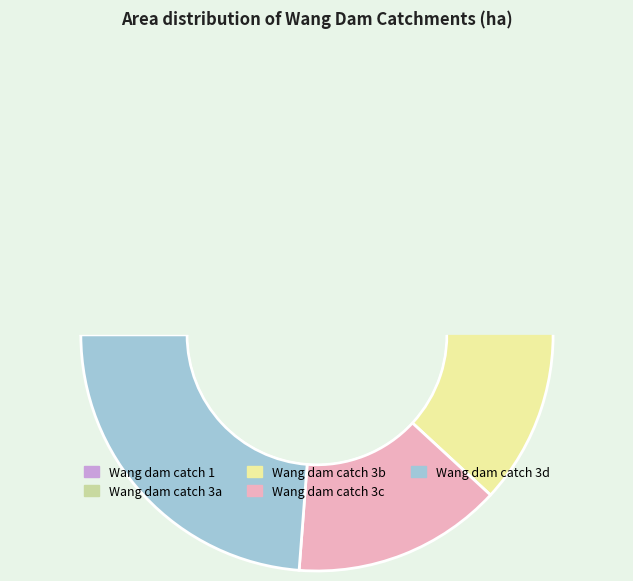

What is the change in value from Wang dam catch 1 to Wang dam catch 3a?

+13.5